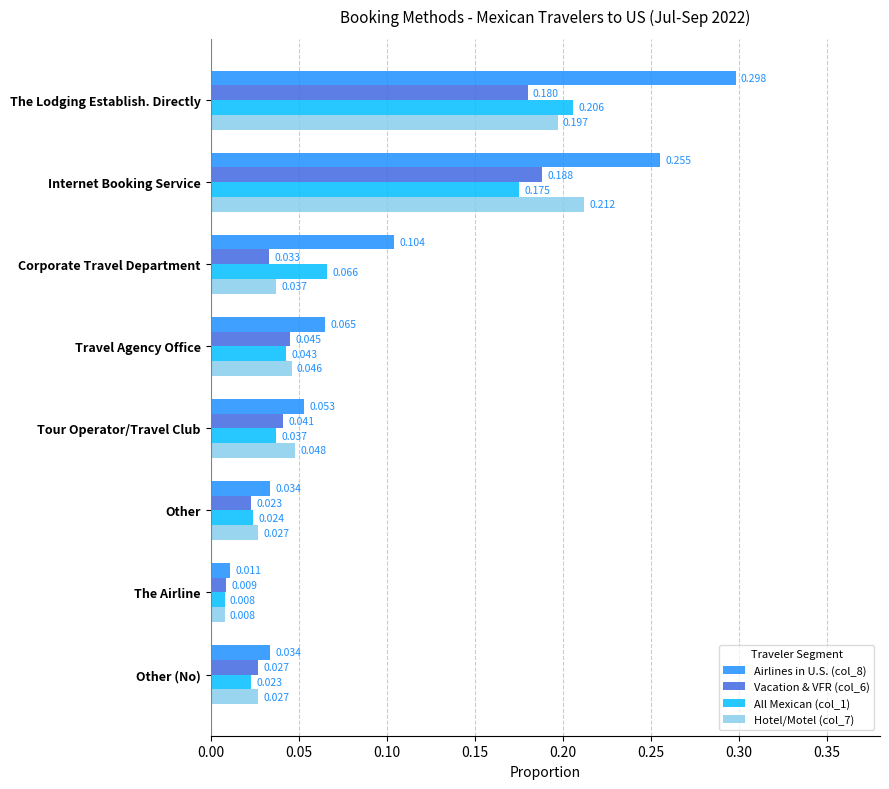

What are all the series names shown in the legend?

Airlines in U.S. (col_8), Vacation & VFR (col_6), All Mexican (col_1), Hotel/Motel (col_7)